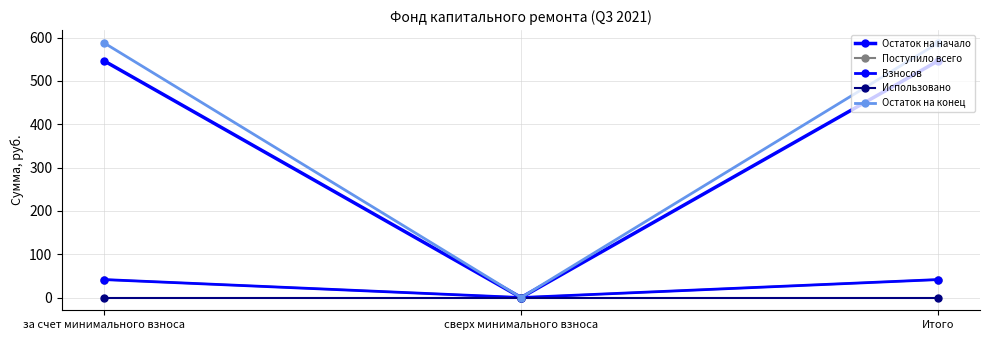

True or false: Остаток на конец has a value of 588.0 at Итого.

True